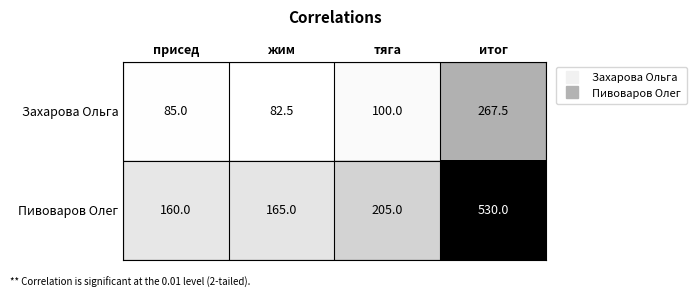

Which series has the widest spread of values?

Пивоваров Олег